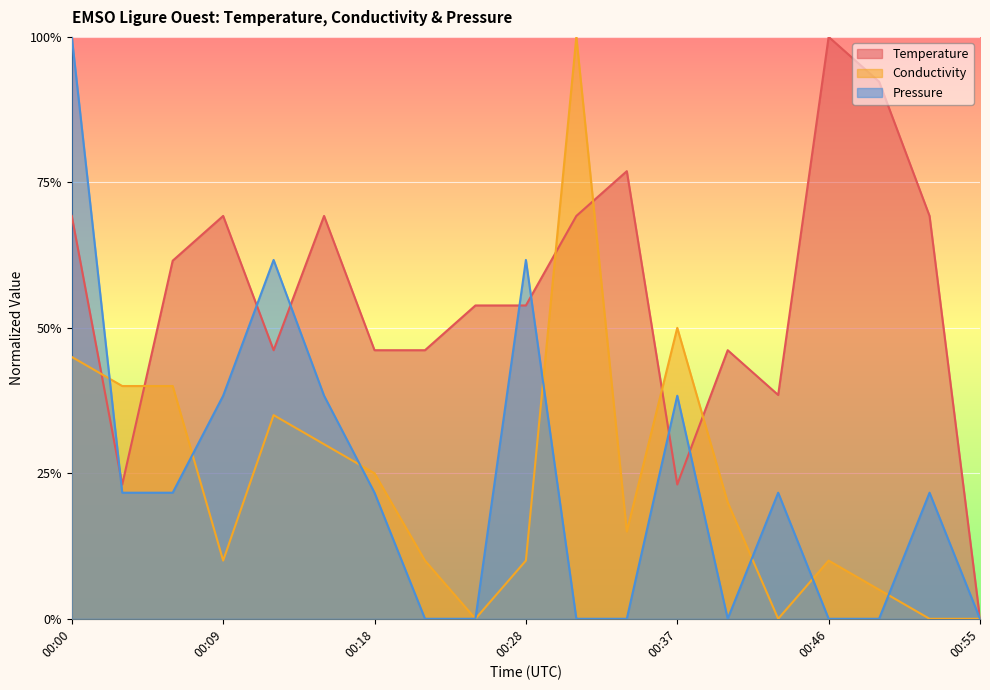

True or false: Conductivity and Pressure cross at least once.

True